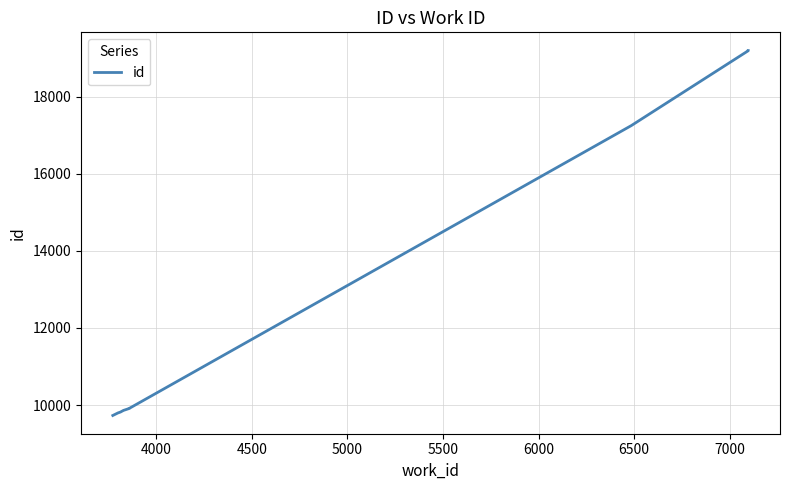

How many lines are shown in the chart?

1